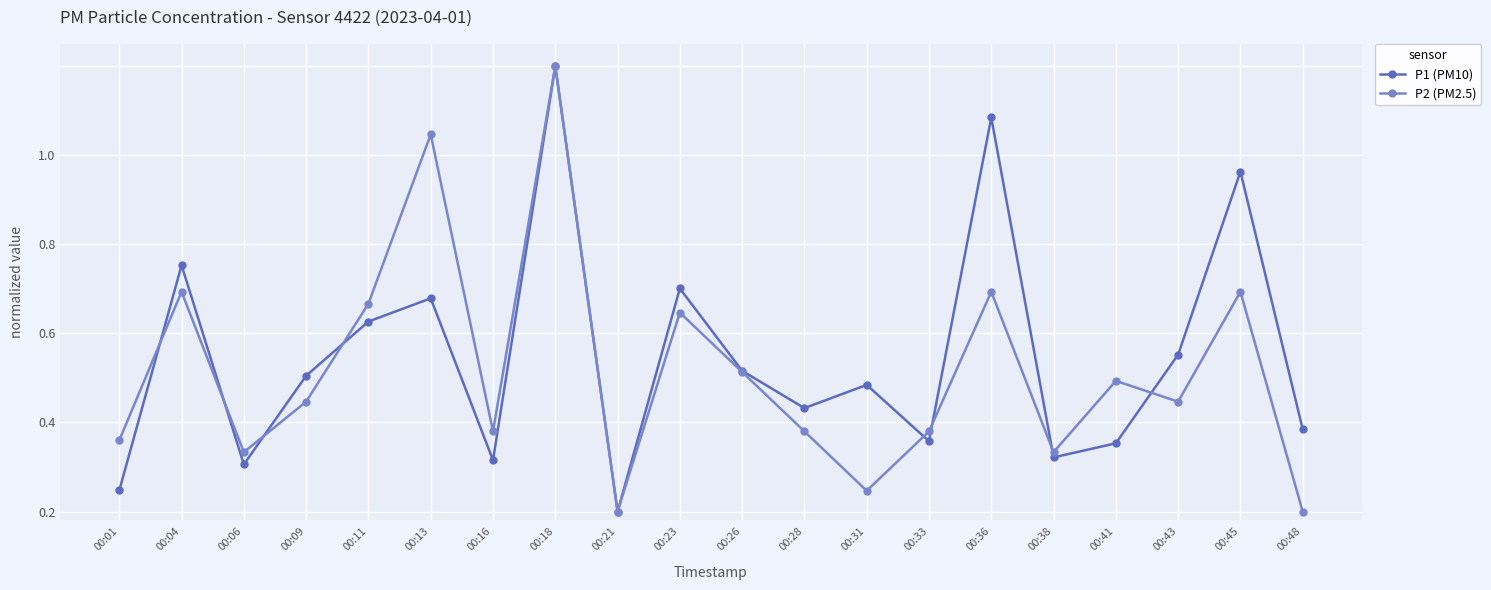

The value of P2 (PM2.5) at 00:11 is 0.5. True or false?

True